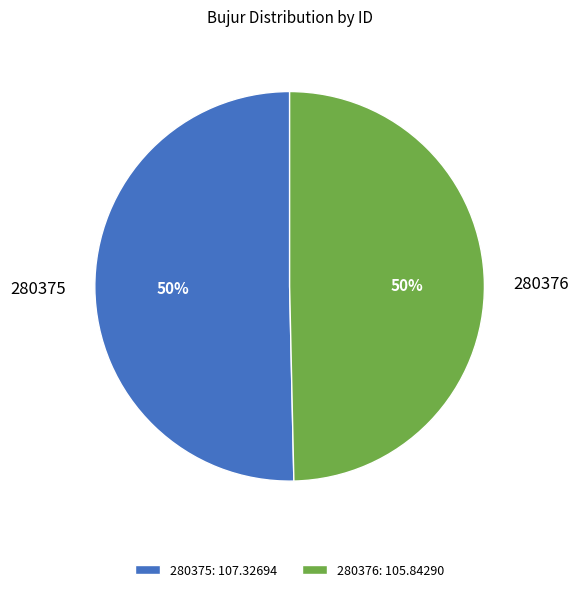

Approximately how many times larger is the value at 280375 compared to 280376?

1.0